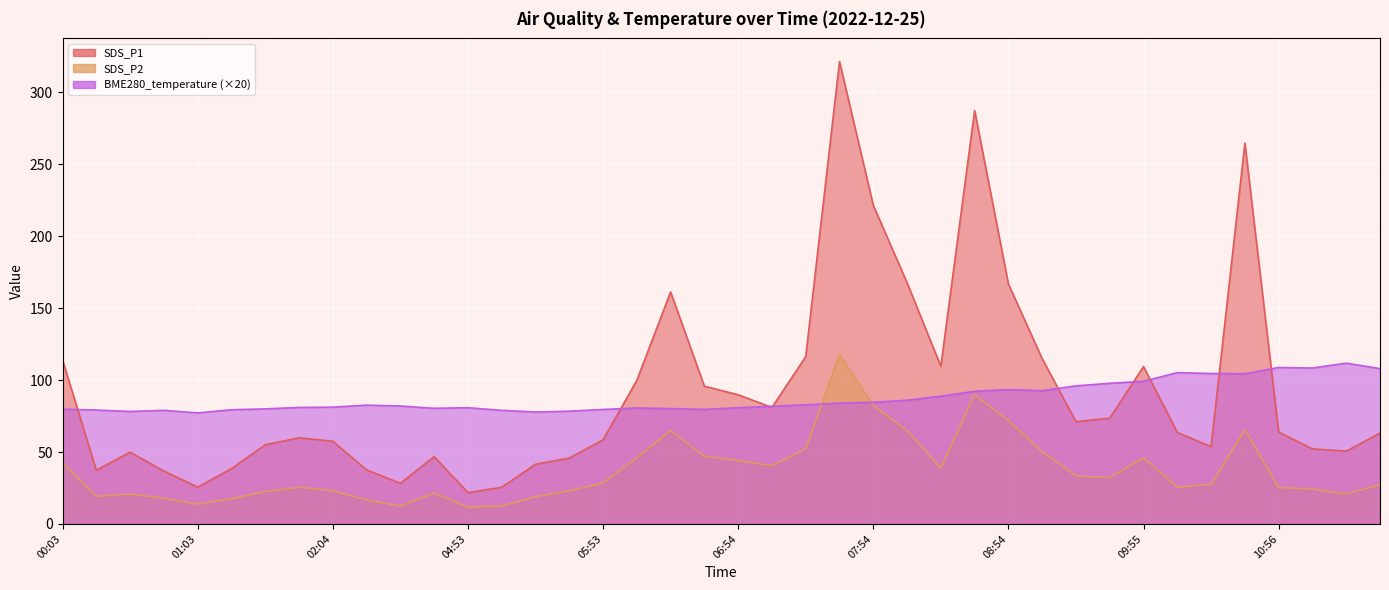

How many values in the BME280_temperature series exceed 82?

19